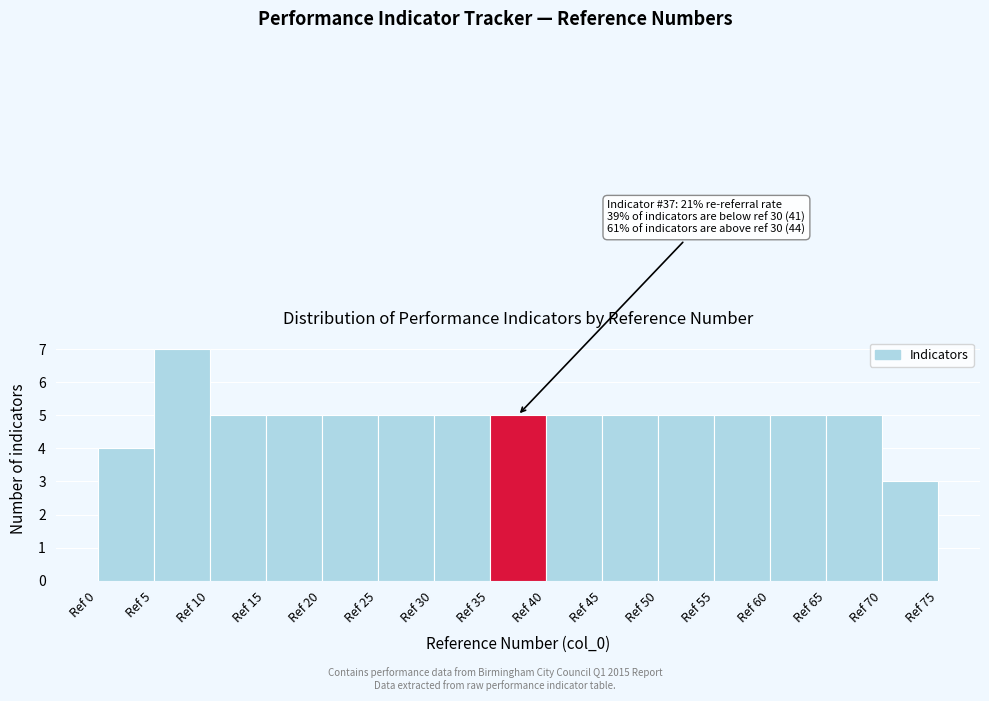

Over which range of the x-axis is the bar tallest?

5 to 10